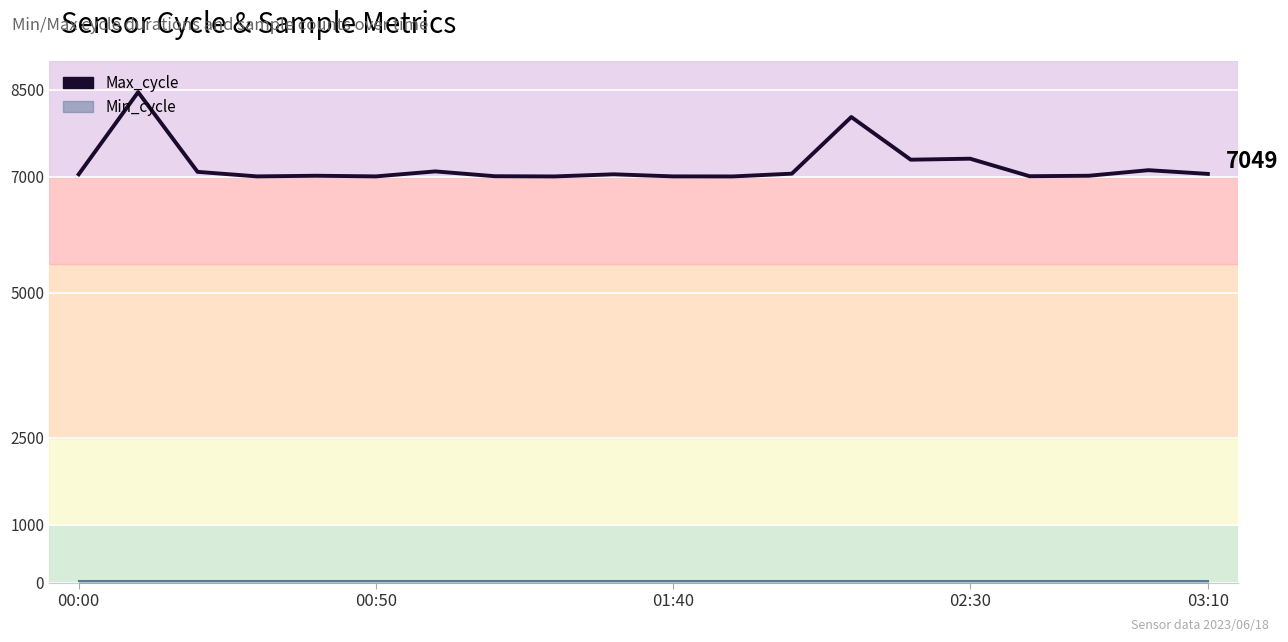

What is the change in value from 6 to 12?

-39